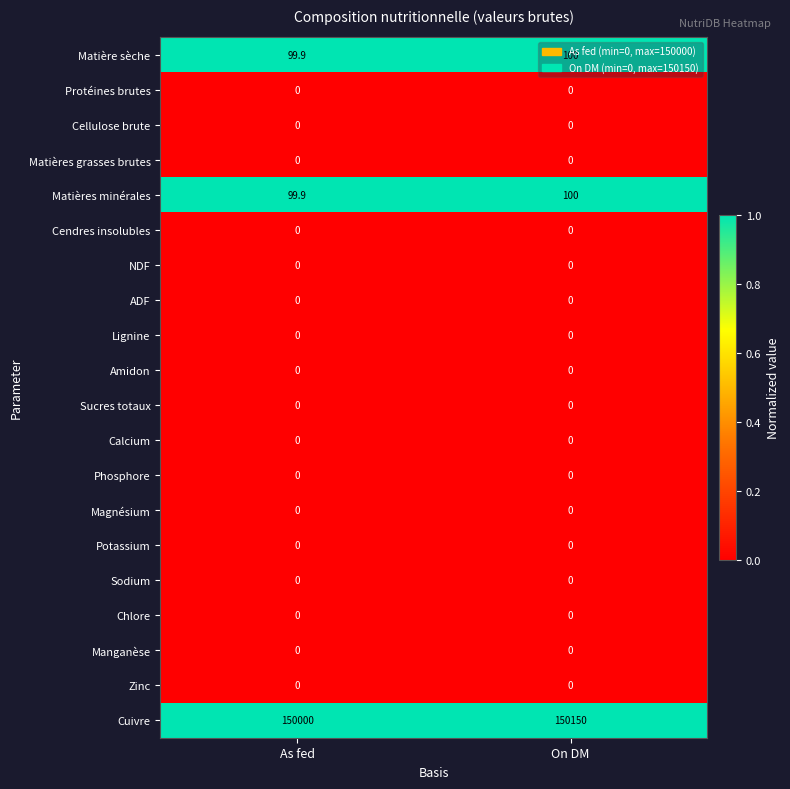

At which category does the chart reach its peak across all series?

On DM